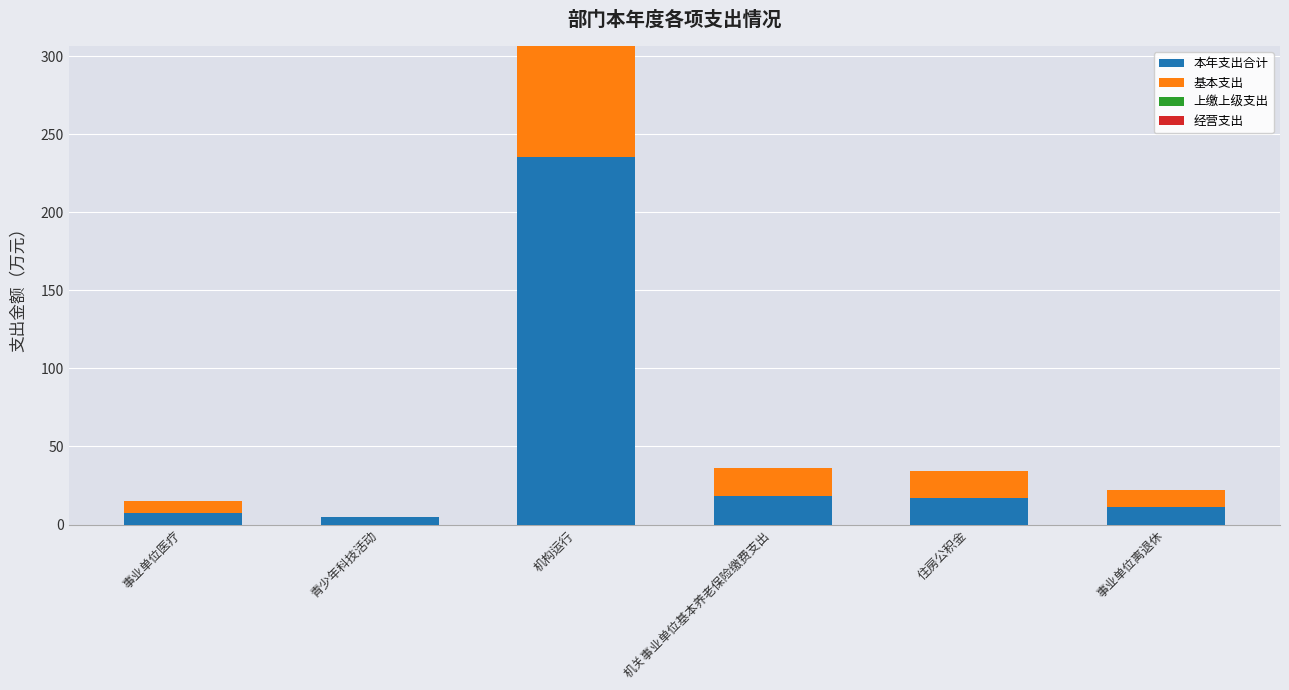

What is the total value across all series at 事业单位医疗?

15.4